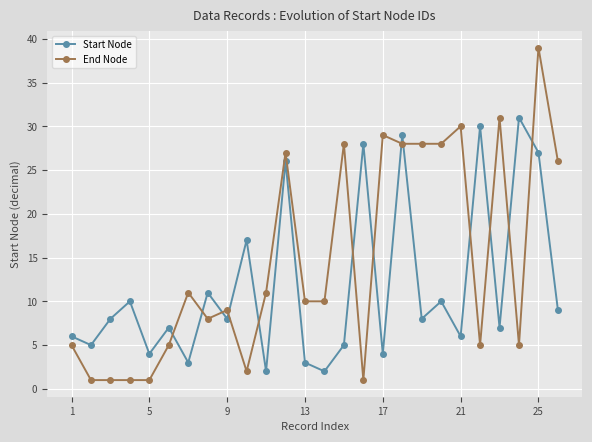

List the series in order of their overall mean, highest first.

End Node, Start Node